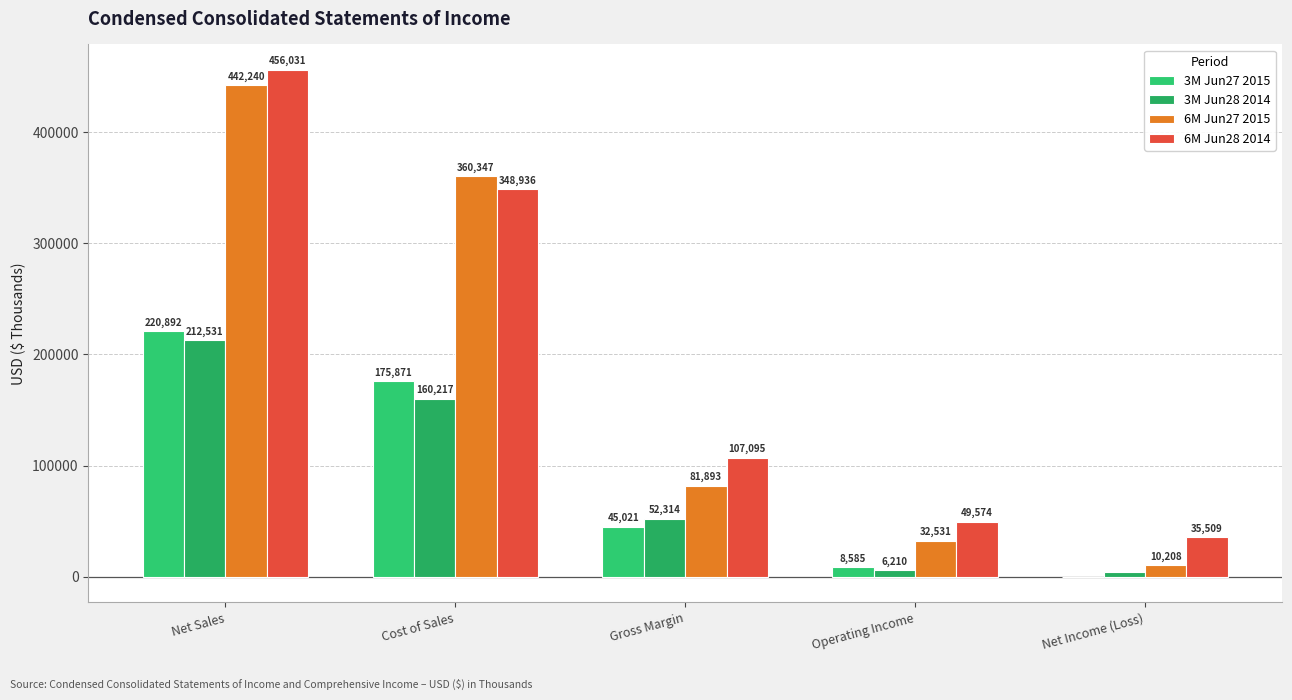

At which label does 6M Jun28 2014 first exceed 107095?

Net Sales